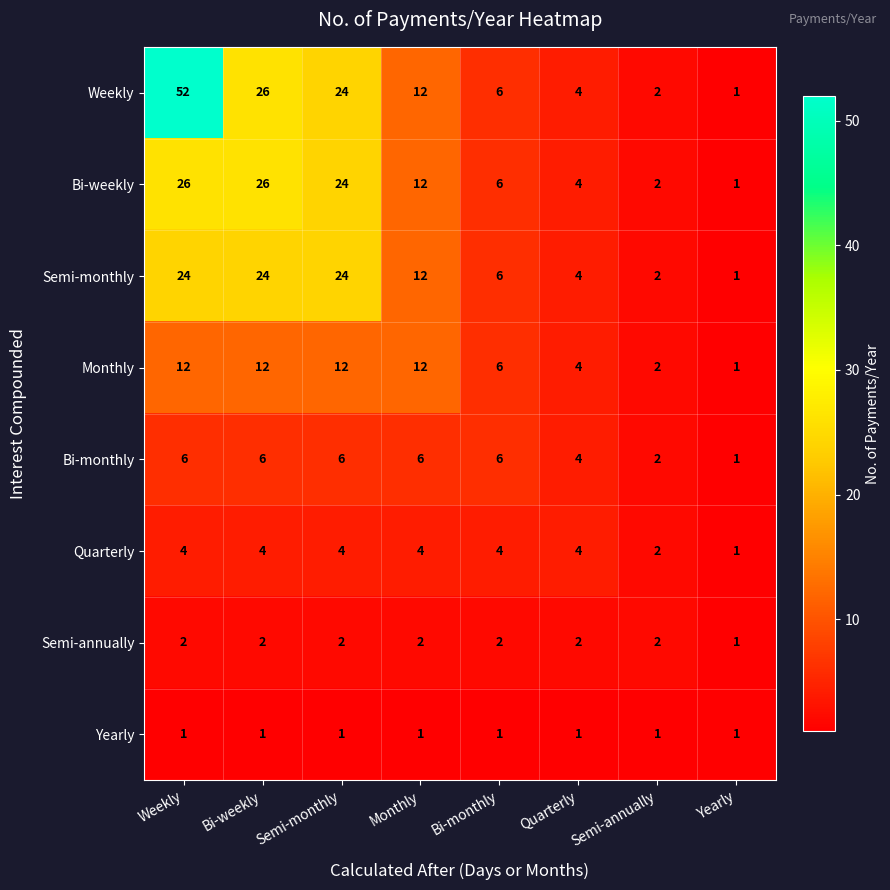

Where is Monthly nearest to the value 6?

Bi-monthly